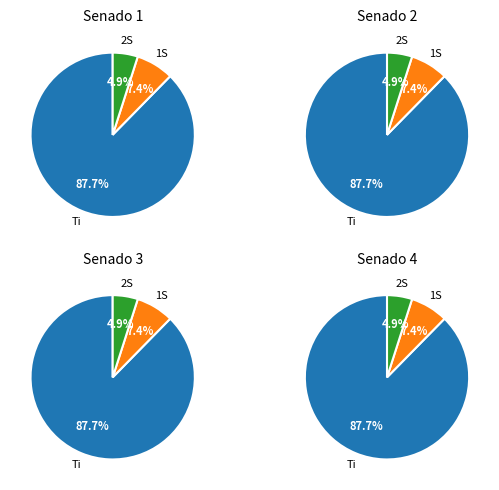

Is it true that Titular is 88% of the pie?

True